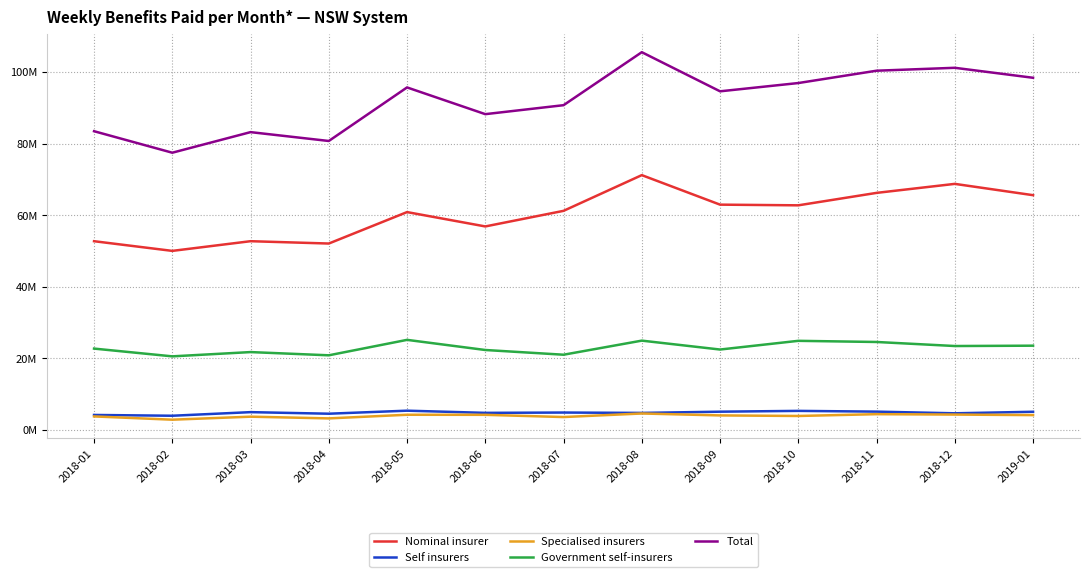

Does the chart display data point markers on the line(s)?

No